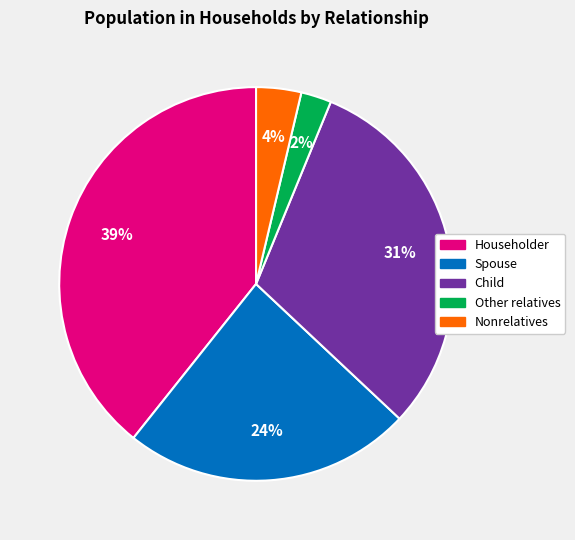

To the nearest percent, what is the difference between the largest and smallest slice percentages?

37%